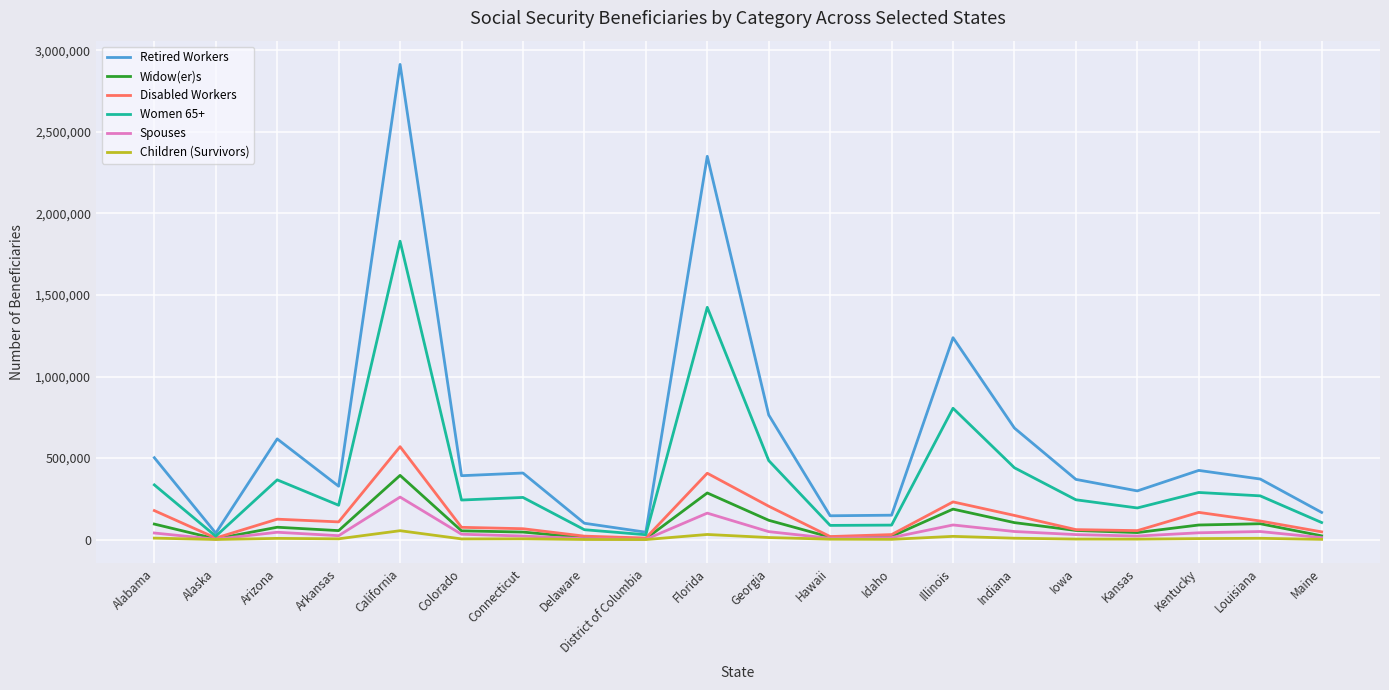

The Retired Workers series shows 646410 at Connecticut. True or false?

False